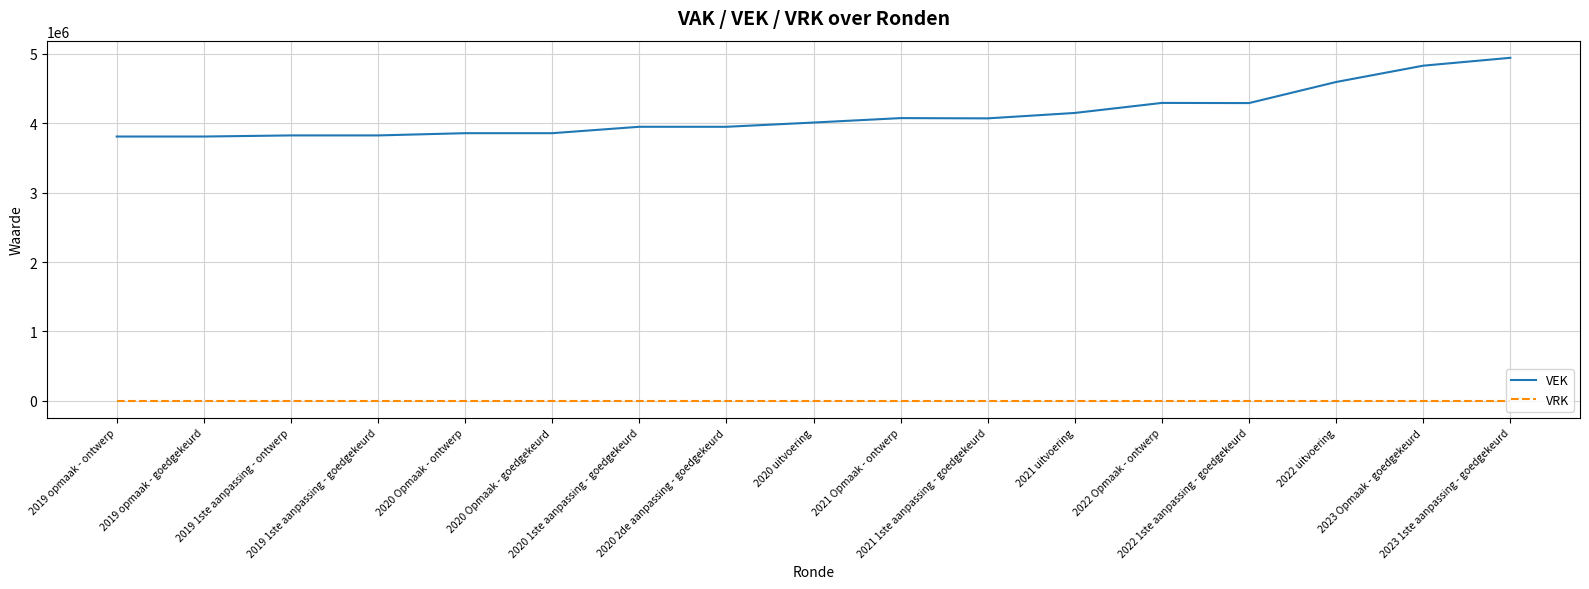

Which series changed the most between 2020 Opmaak - ontwerp and 2020 1ste aanpassing - goedgekeurd?

VEK